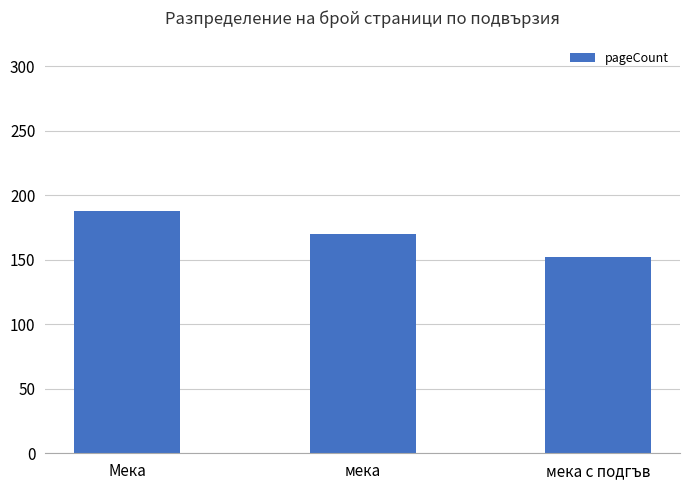

What is the approximate value at мека, to the nearest 5?

170